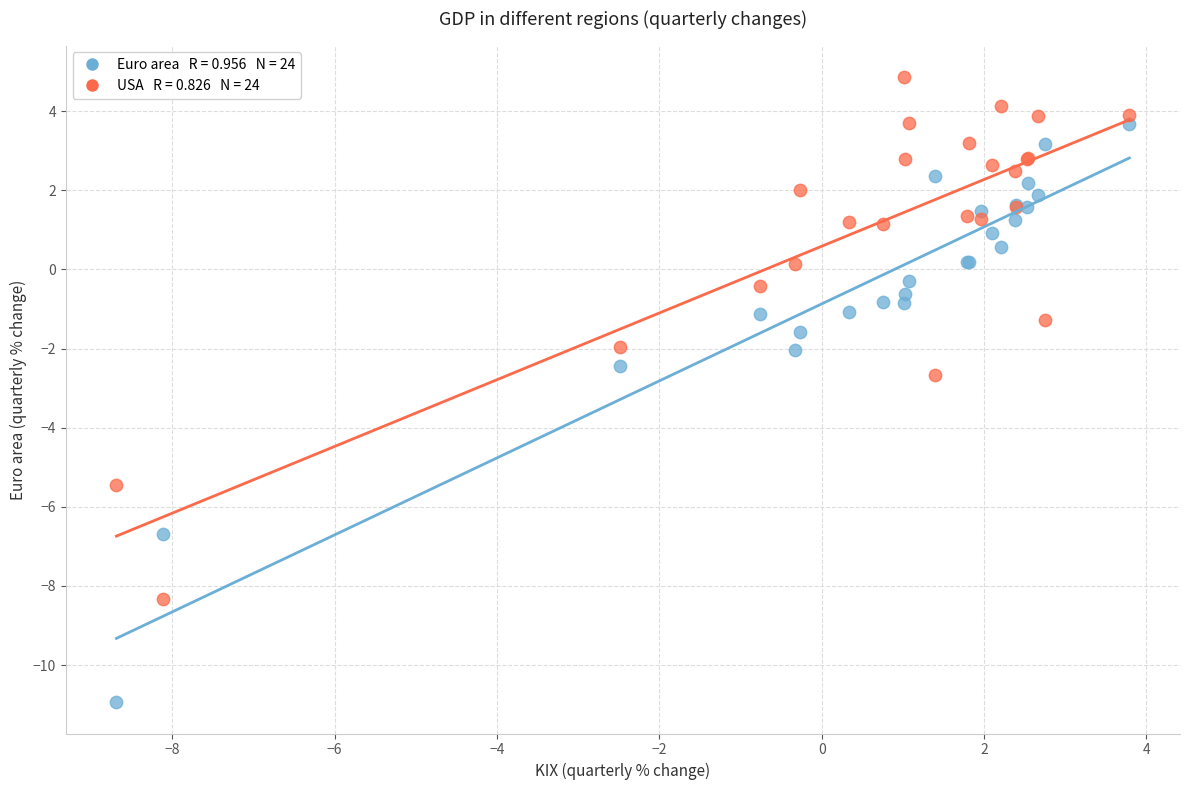

Across all series, what Y value is closest to -3?

-2.7